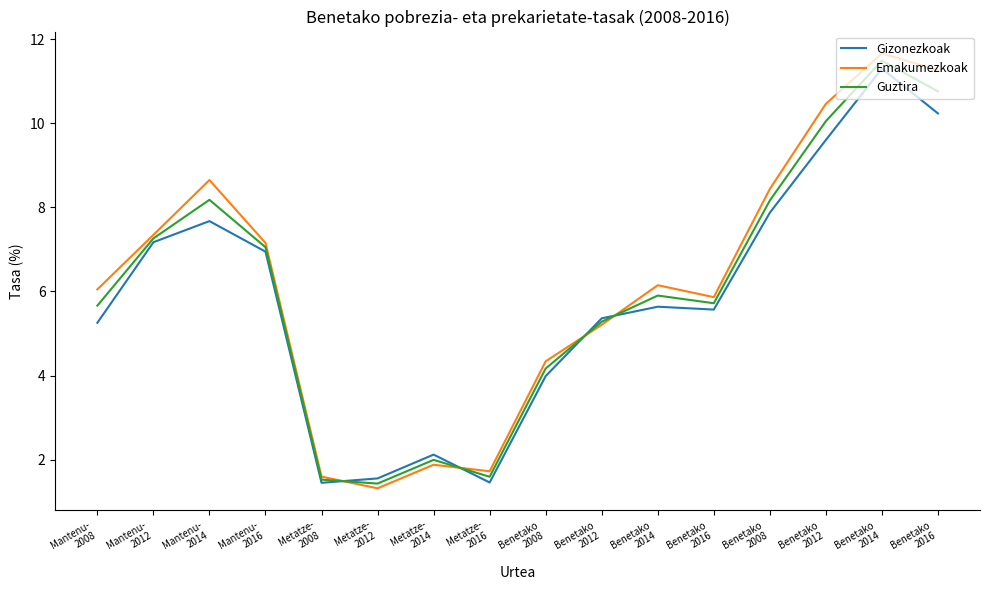

What are all the series names shown in the legend?

Gizonezkoak, Emakumezkoak, Guztira